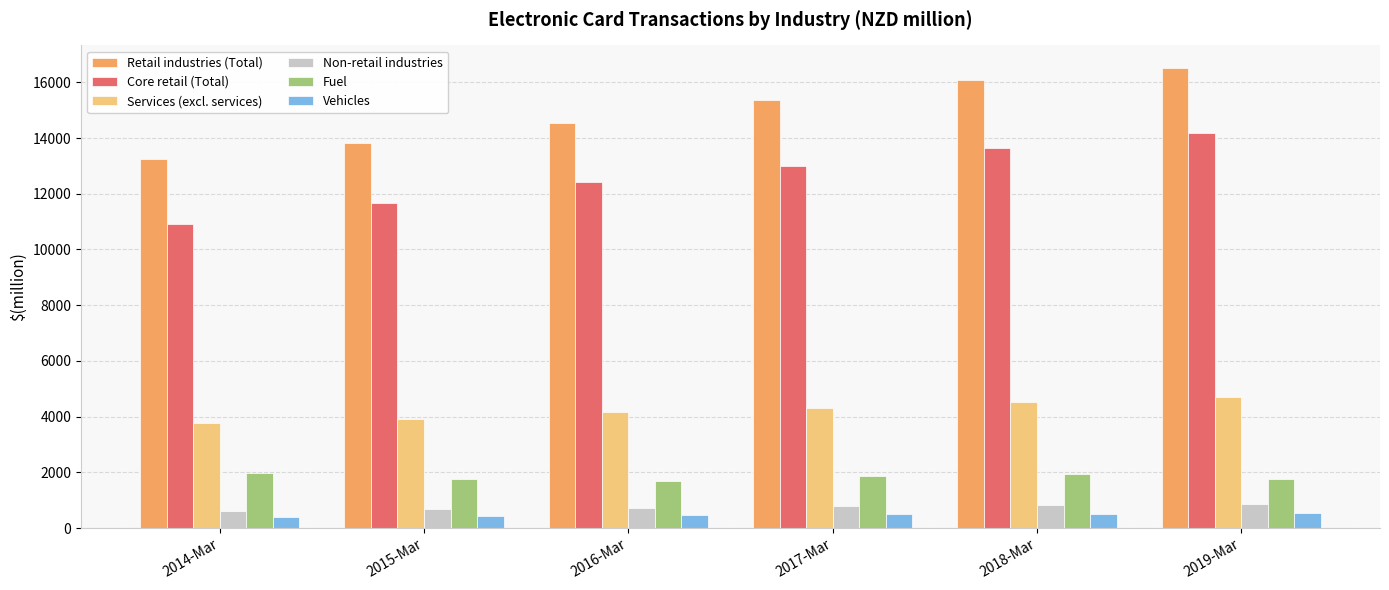

What is the spread (max minus min) of values at 2016-Mar?

14083